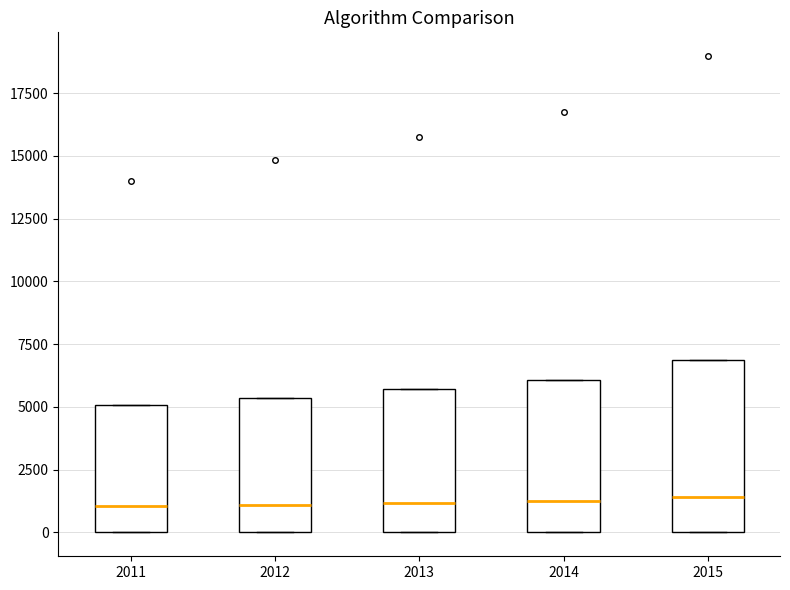

Where is the lower edge of the box at x = 2011 on the y-axis? The values are not printed on the chart, so give them approximately, as read against the axis.

0